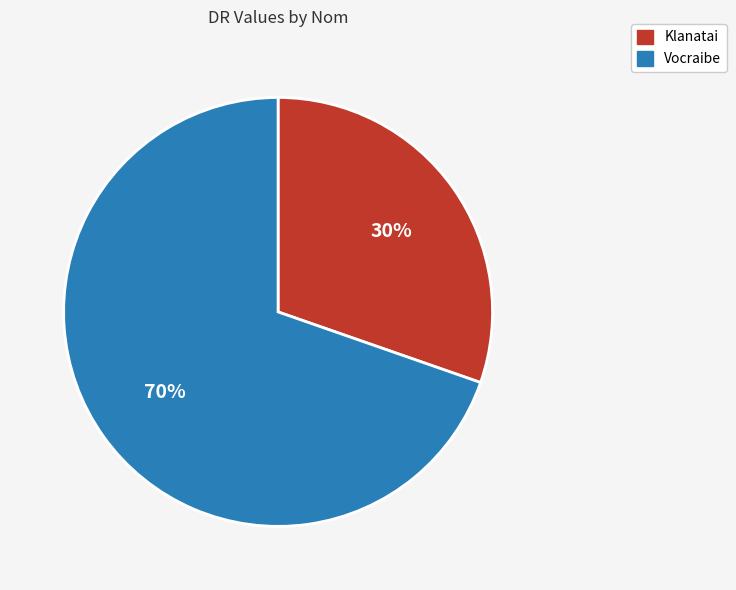

Which category accounts for the majority?

Vocraibe